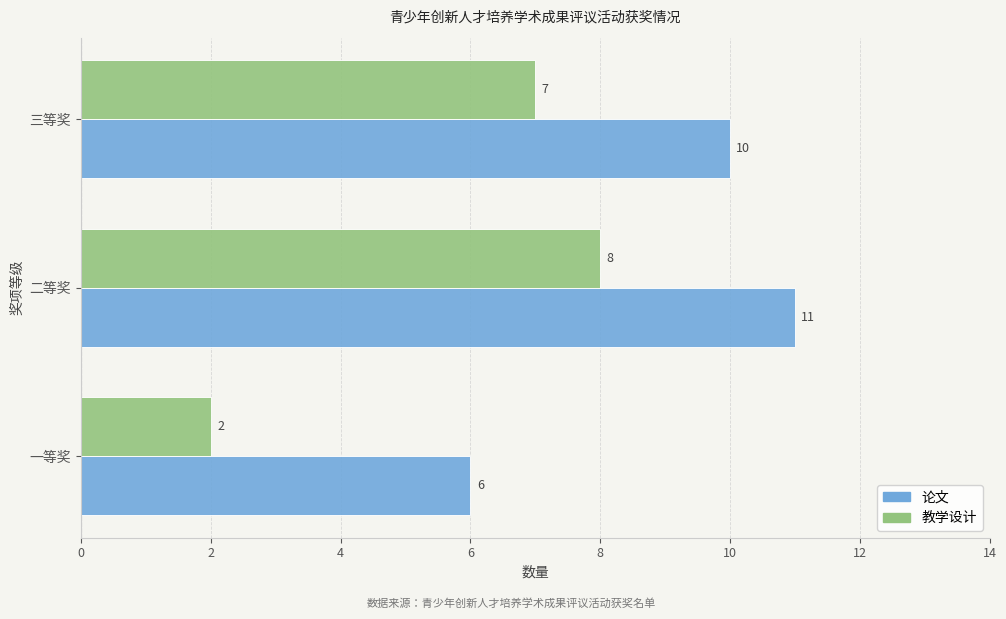

What is the maximum value shown in the chart?

11